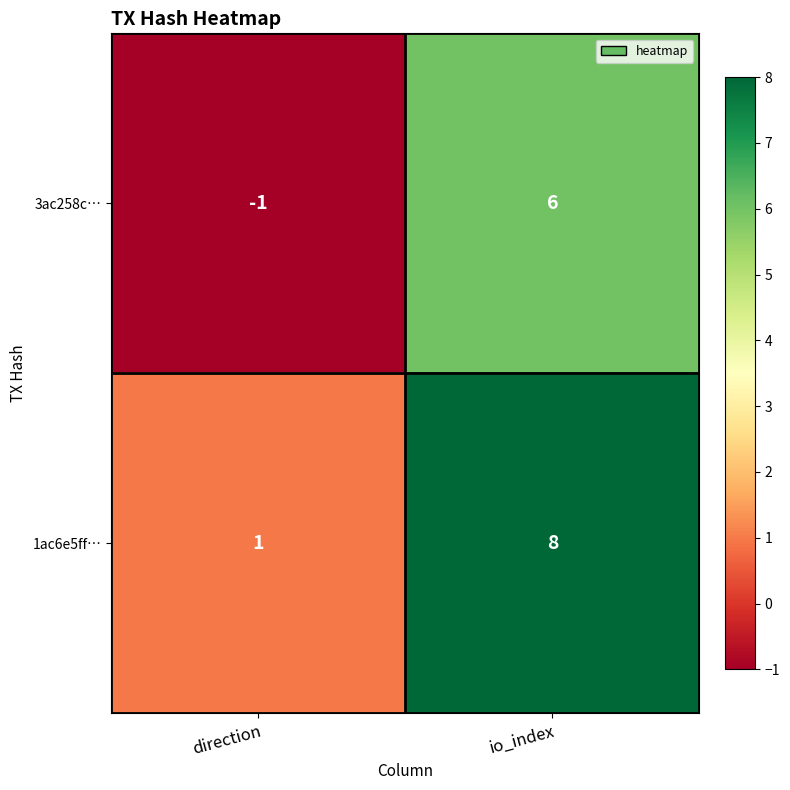

What value does the 3ac258c… series have at io_index?

6